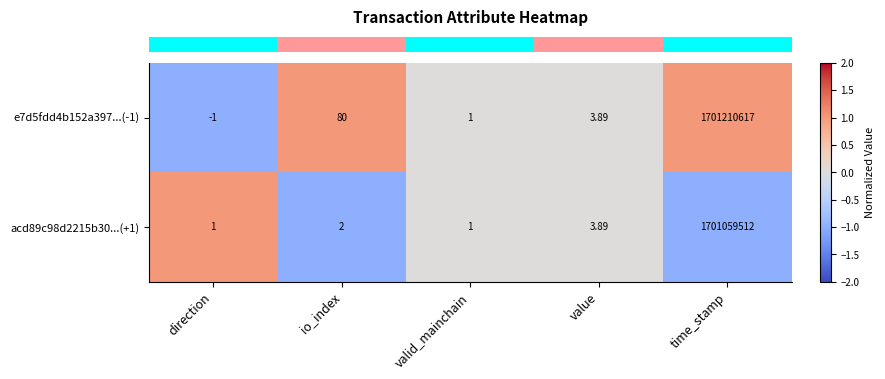

What is the spread (max minus min) of values at io_index?

78.0